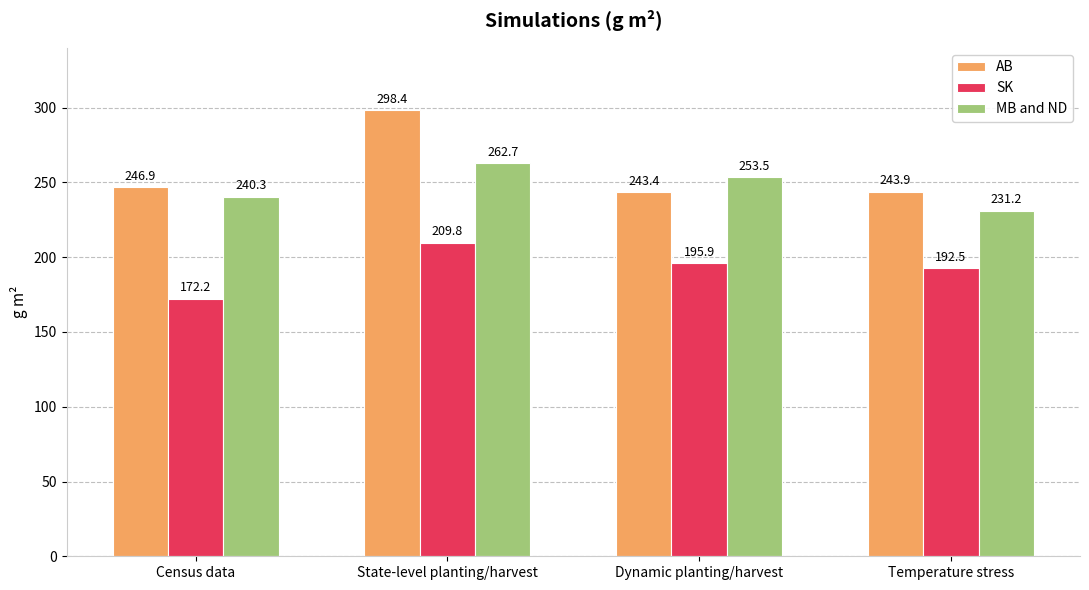

What is the average value of the SK series?

192.6